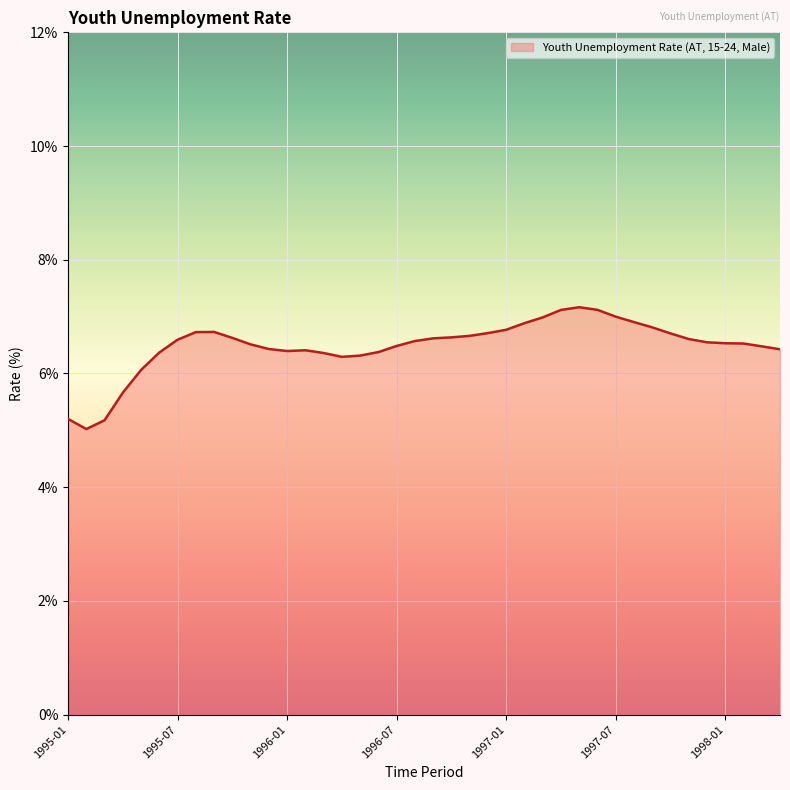

What is the greatest value displayed?

7.2